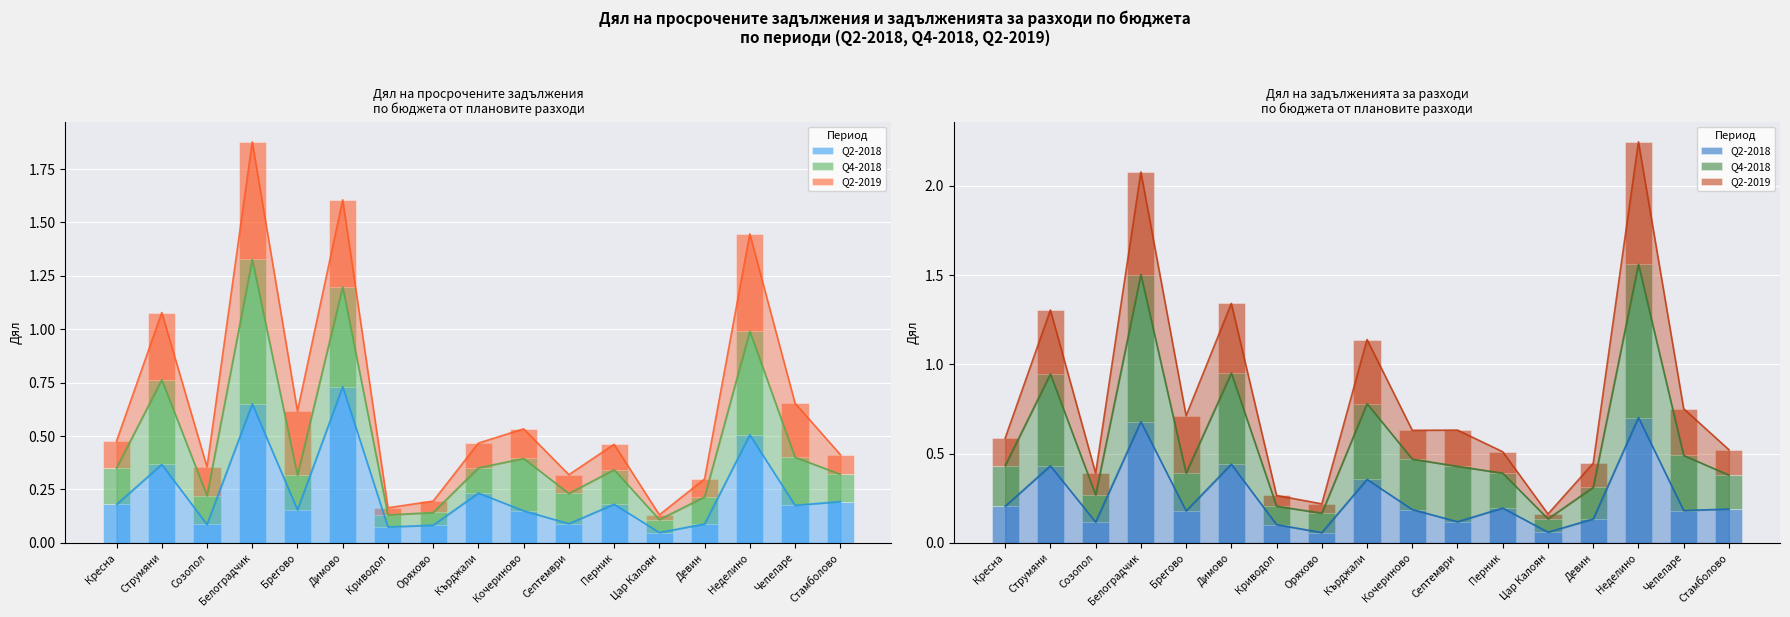

List the series in order of their overall mean, highest first.

Q4-2018, Q2-2018, Q2-2019